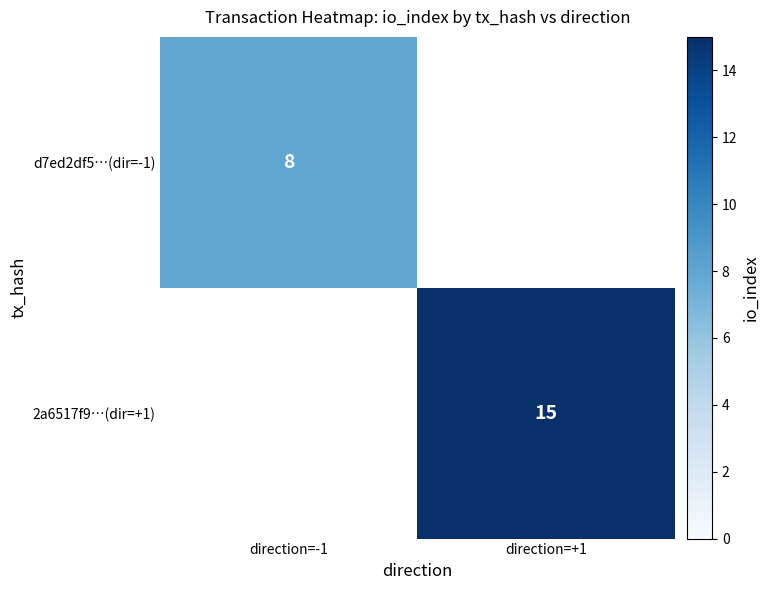

Is the value of 2a6517f9…(dir=+1) at direction=+1 greater than the value of d7ed2df5…(dir=-1) at direction=-1?

Yes